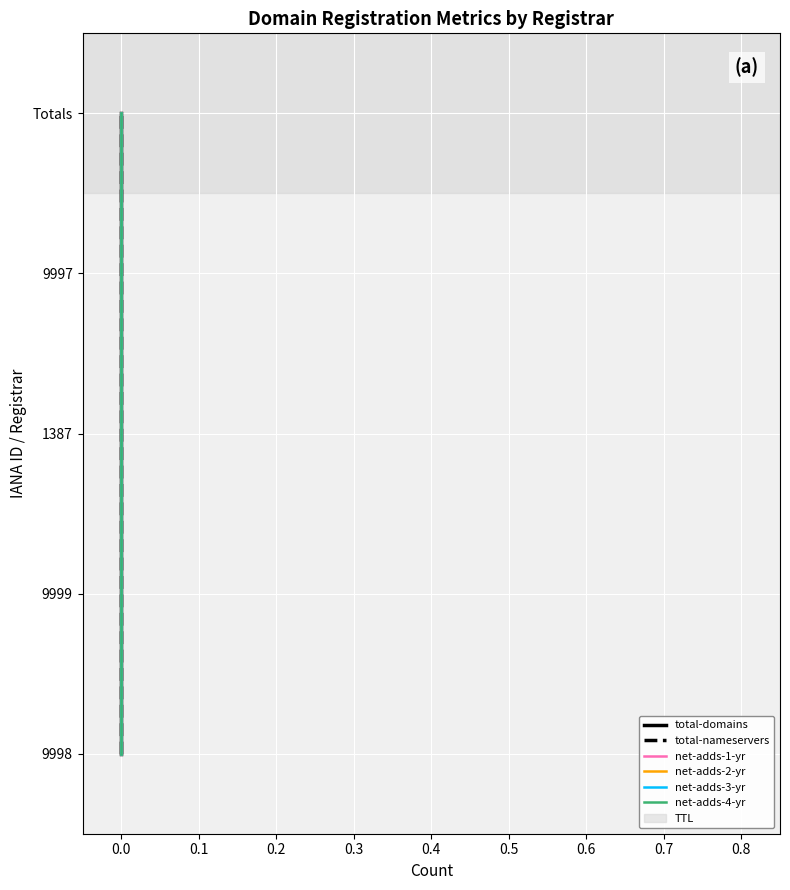

True or false: net-adds-2-yr and net-adds-3-yr intersect in this chart.

False